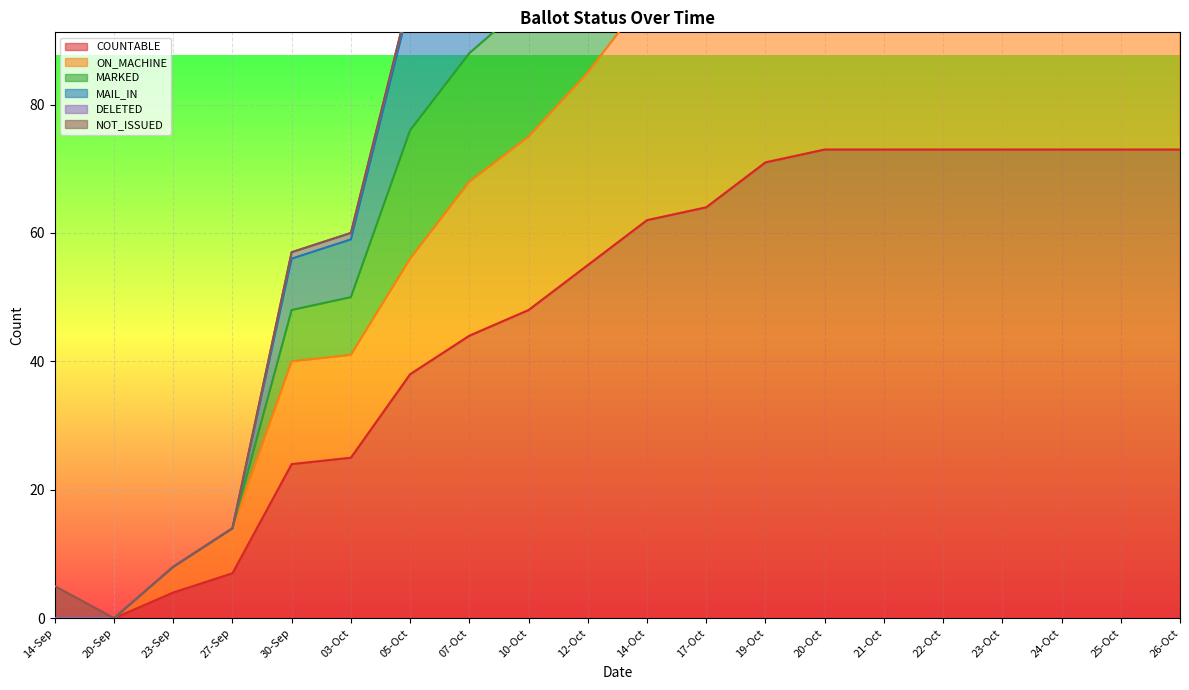

What value does the COUNTABLE series have at 05-Oct?

38